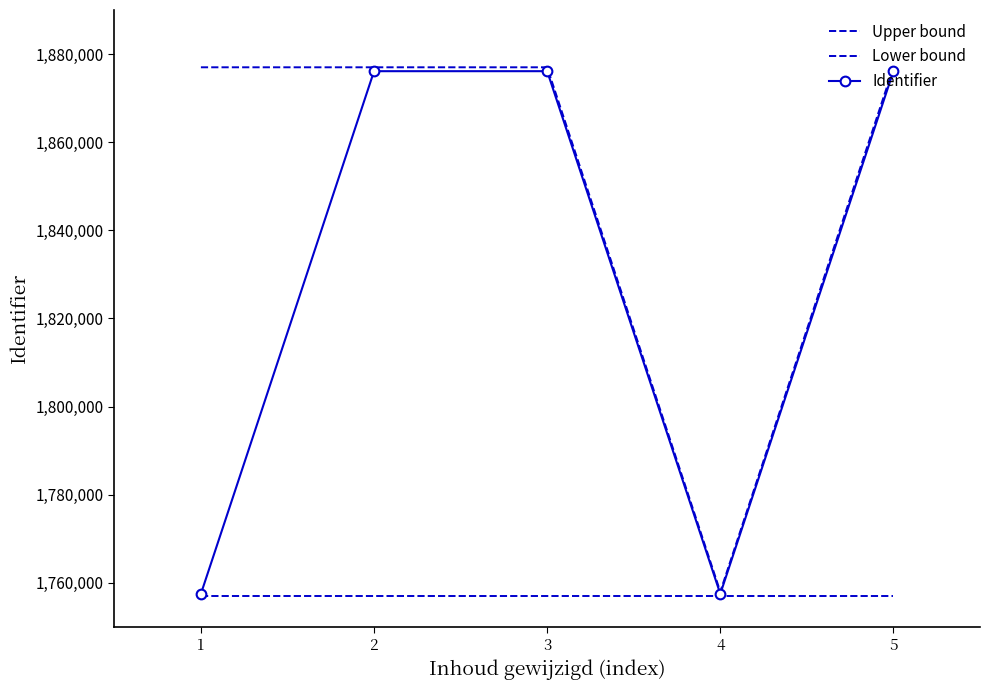

At how many categories does at least one series exceed 1798329?

4